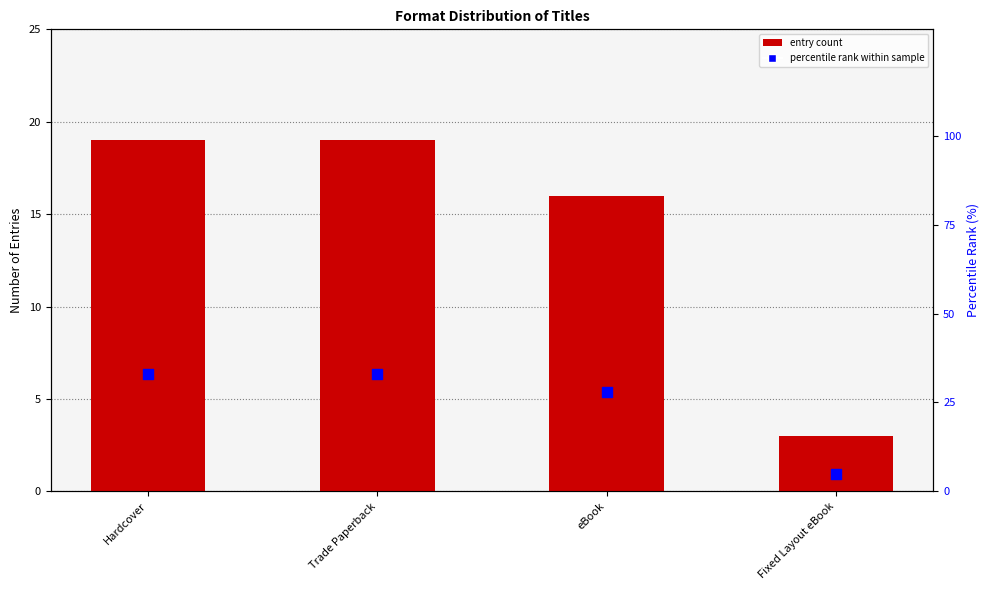

Which series reaches the minimum Y coordinate?

Count of Titles